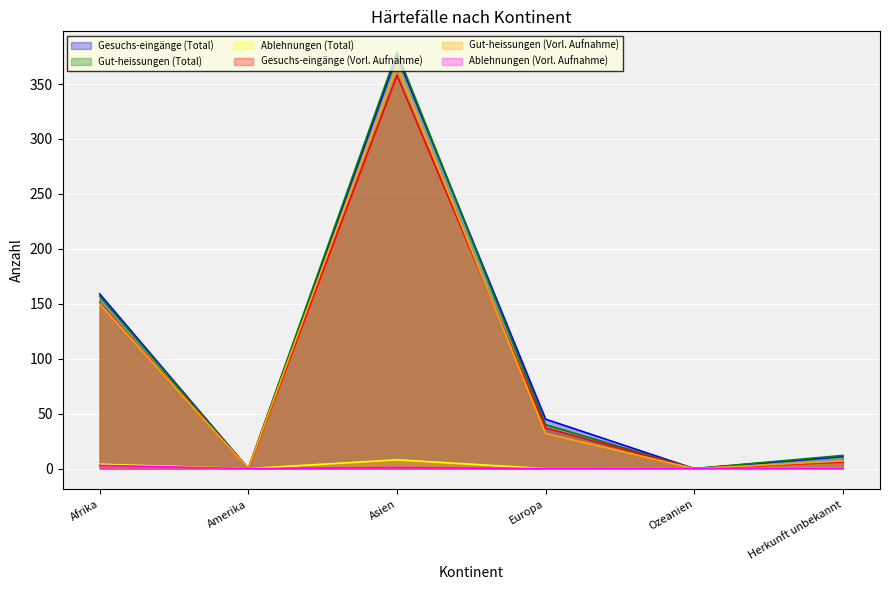

Count the number of categories in the chart.

6